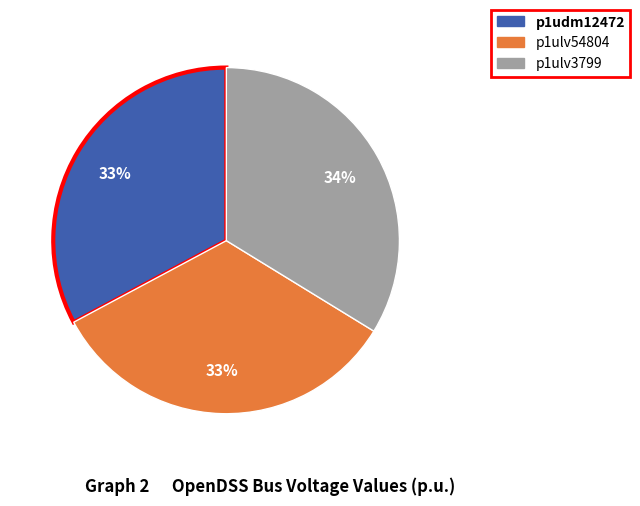

To the nearest percent, what portion does p1udm12472 represent?

33%